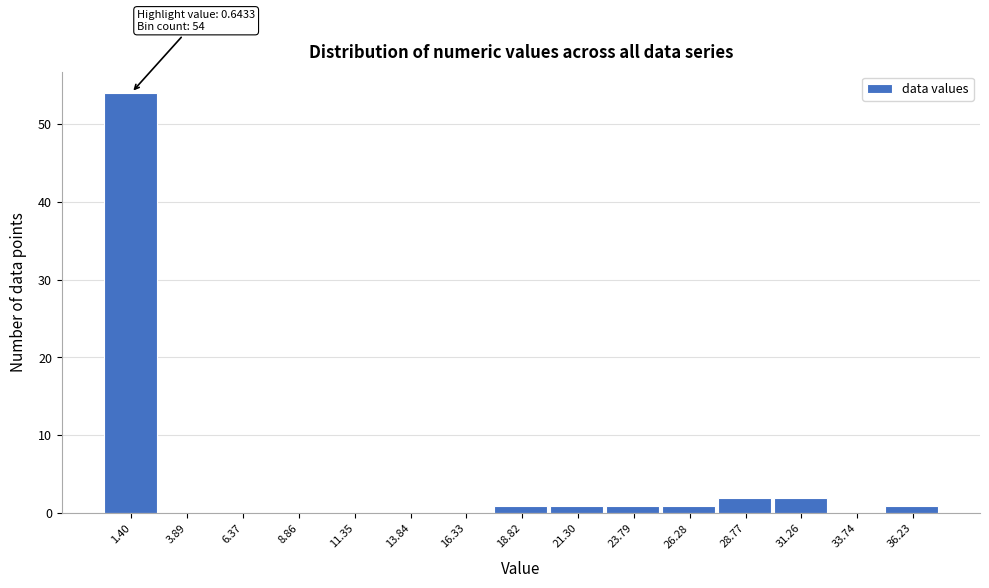

Which range on the x-axis has the tallest bar?

0.0 to 2.5